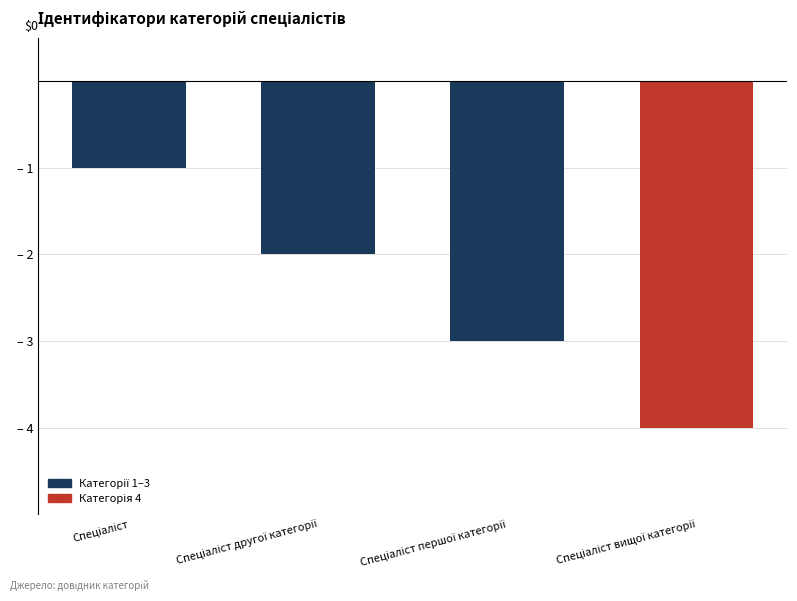

Is it true that the value at Спеціаліст другої категорії is -2?

True